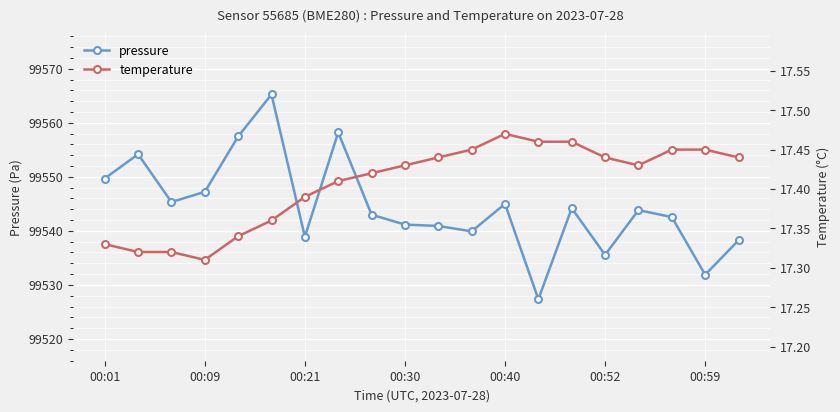

What is the greatest value displayed?

99565.2